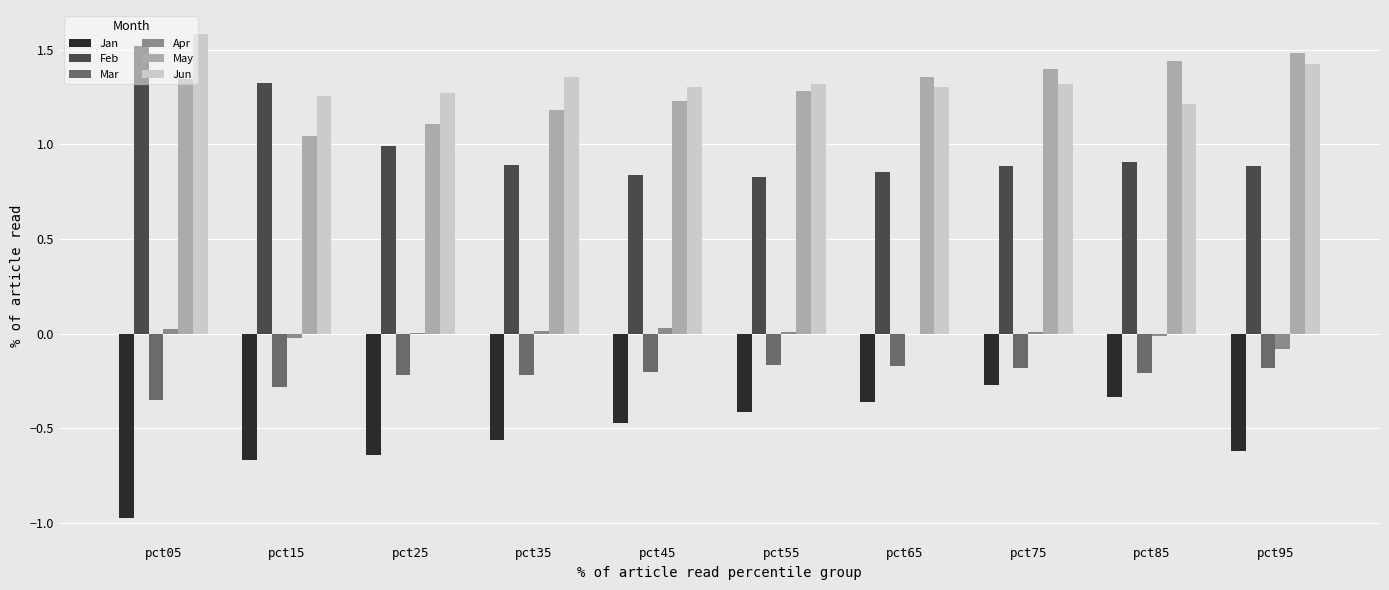

What is the sum of all Jun values?

13.4